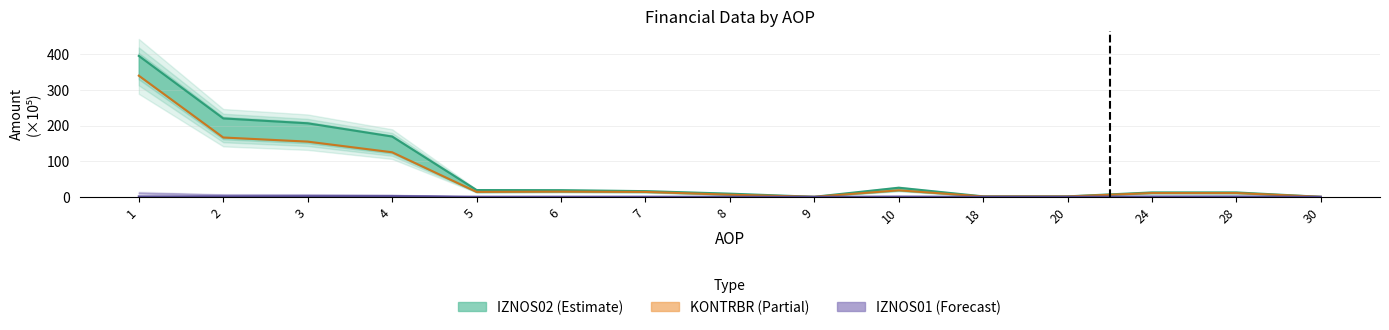

The IZNOS02 series shows 5.3 at 24. True or false?

False